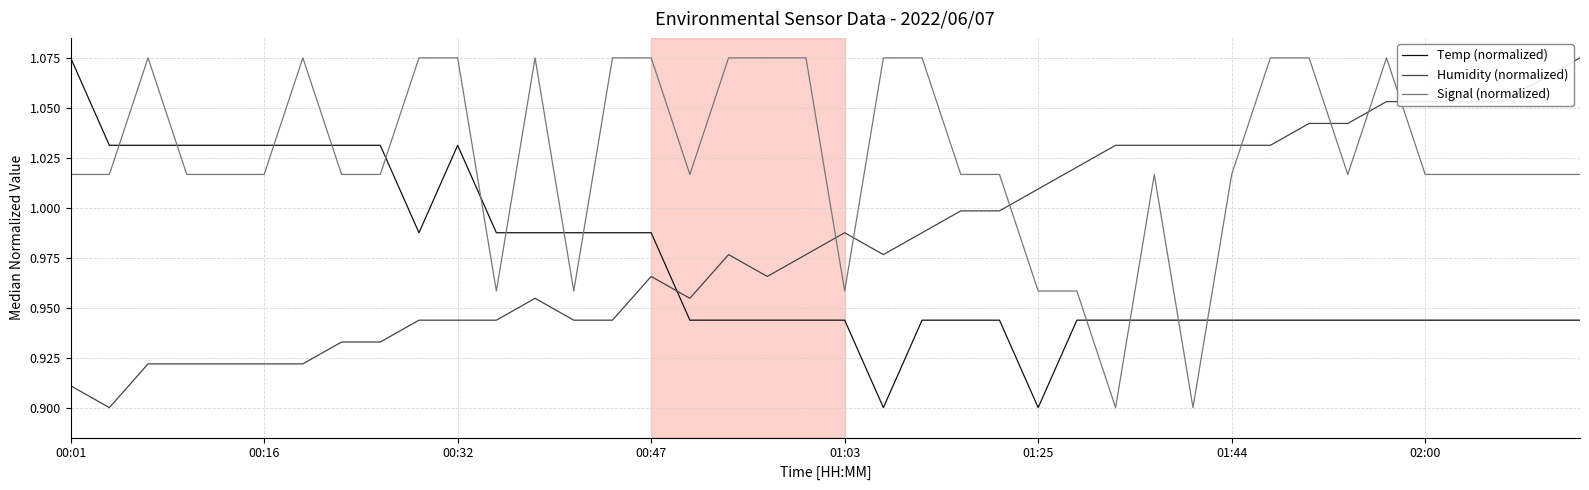

True or false: Signal (normalized) and Temp (normalized) intersect in this chart.

True